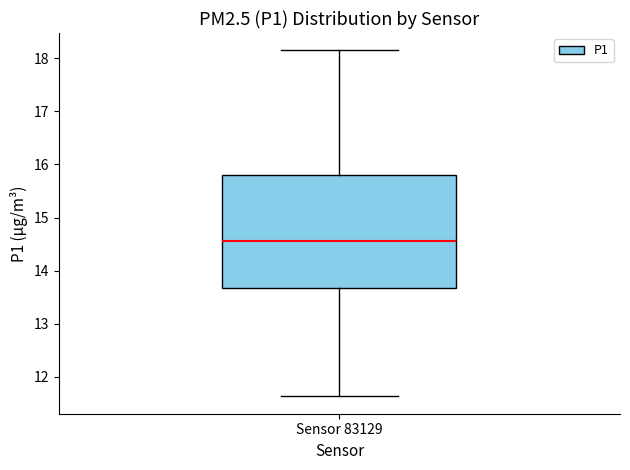

Where does the lower whisker of the box for Sensor 83129 end on the y-axis? The values are not printed on the chart, so give them approximately, as read against the axis.

11.6